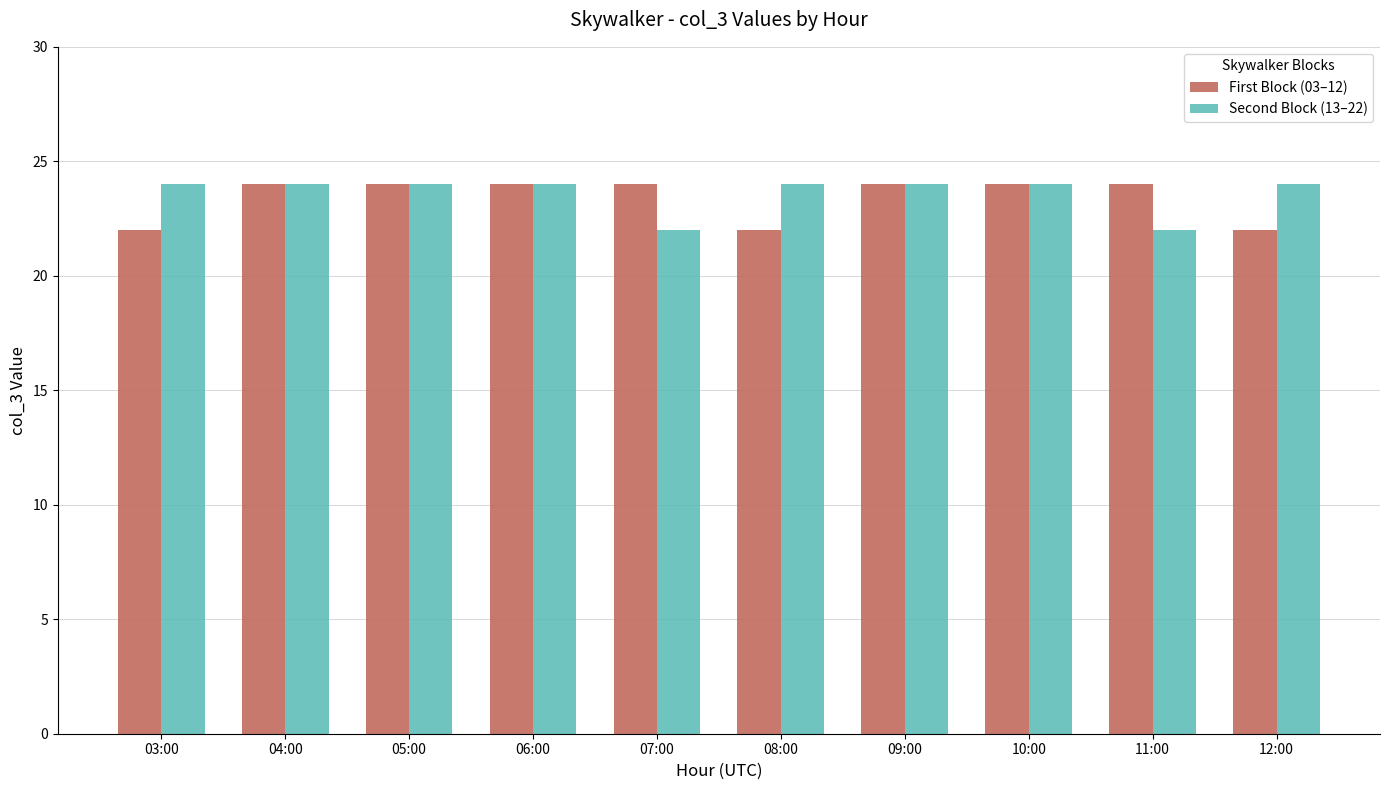

How many Second Block (13–22) values are between 24 and 25?

8